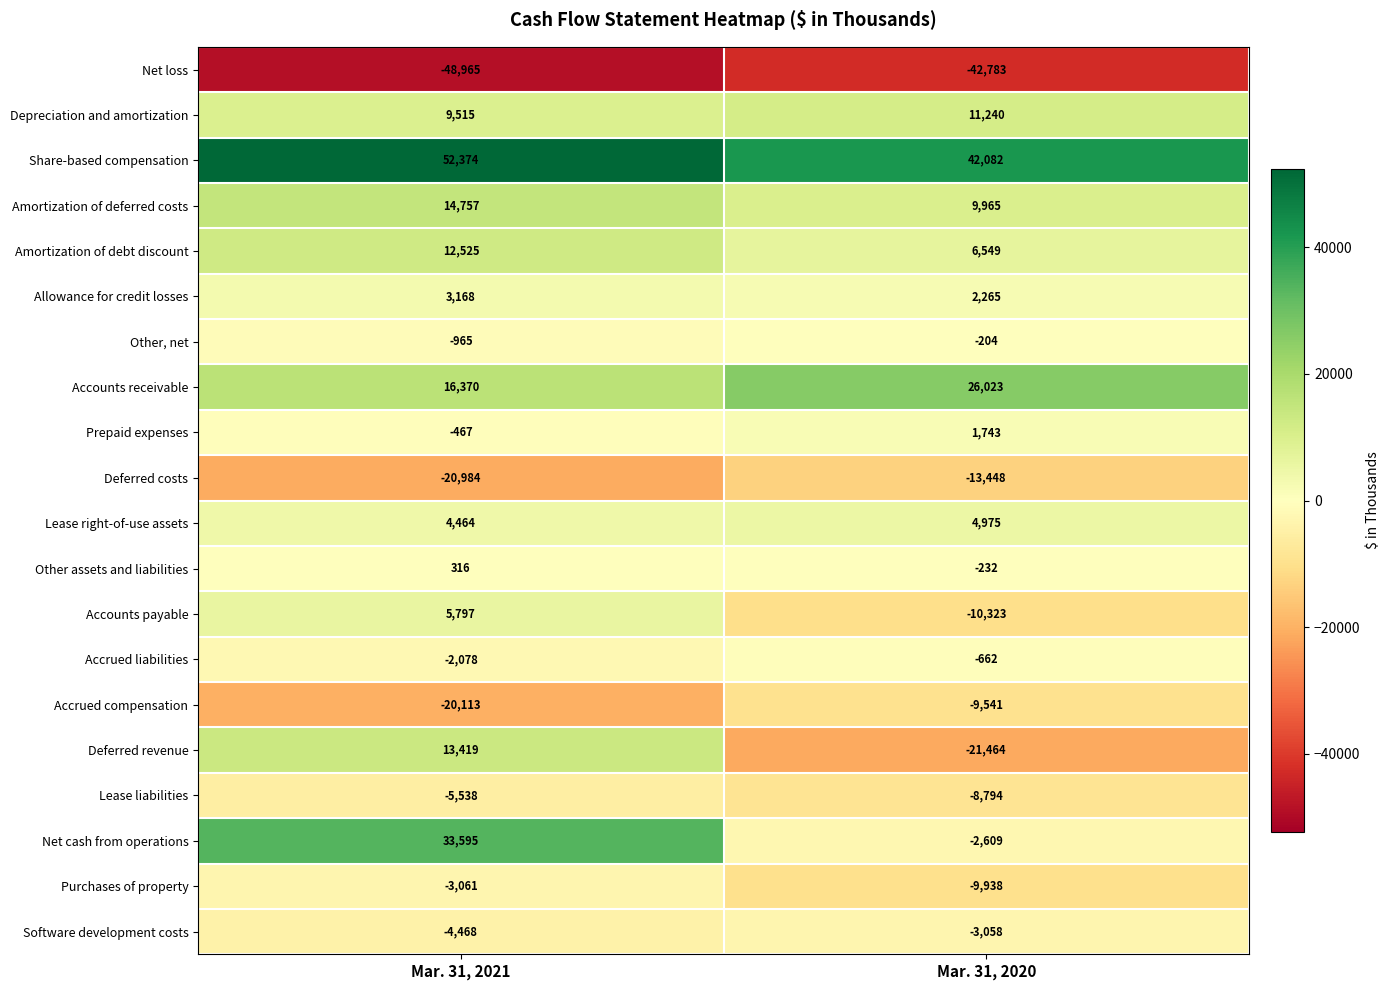

What is the sum of all Net loss values?

-91748